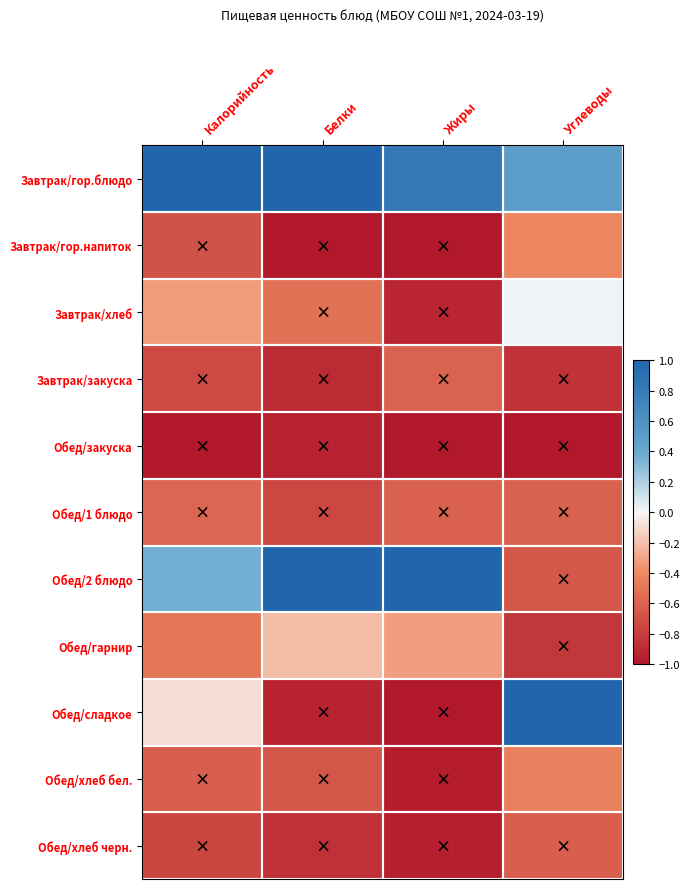

At how many categories does at least one series exceed 0?

4